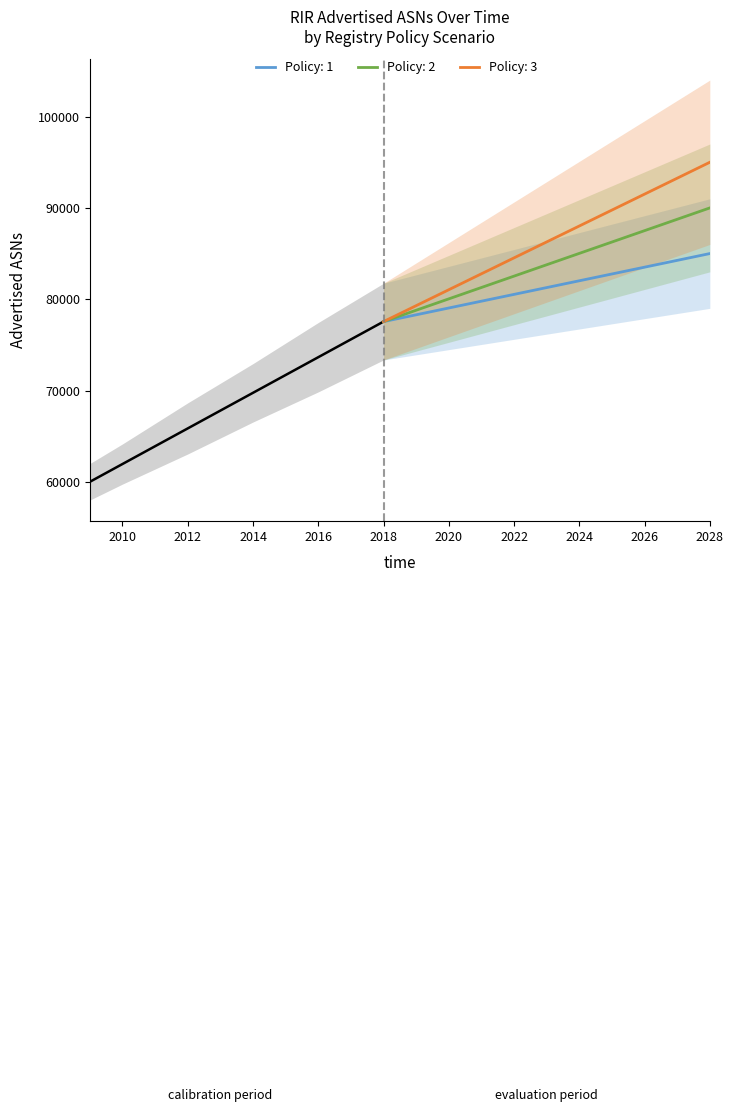

Which category has the lowest value in the Policy: 3 series?

2018